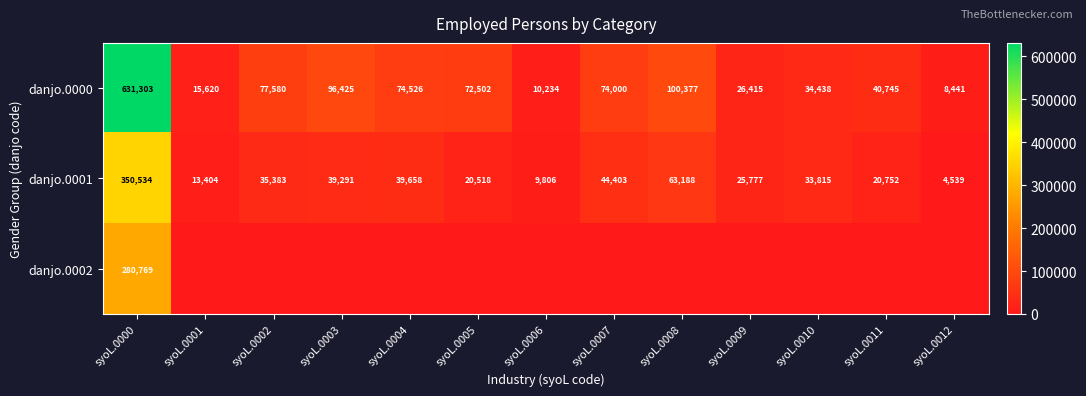

What is the spread (max minus min) of values at syoL.0000?

350534